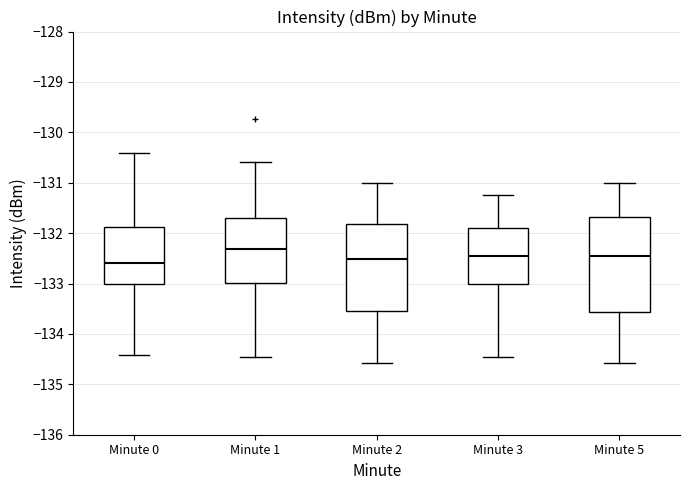

Where is the upper edge of the box for Minute 0 on the y-axis? The values are not printed on the chart, so give them approximately, as read against the axis.

-131.9